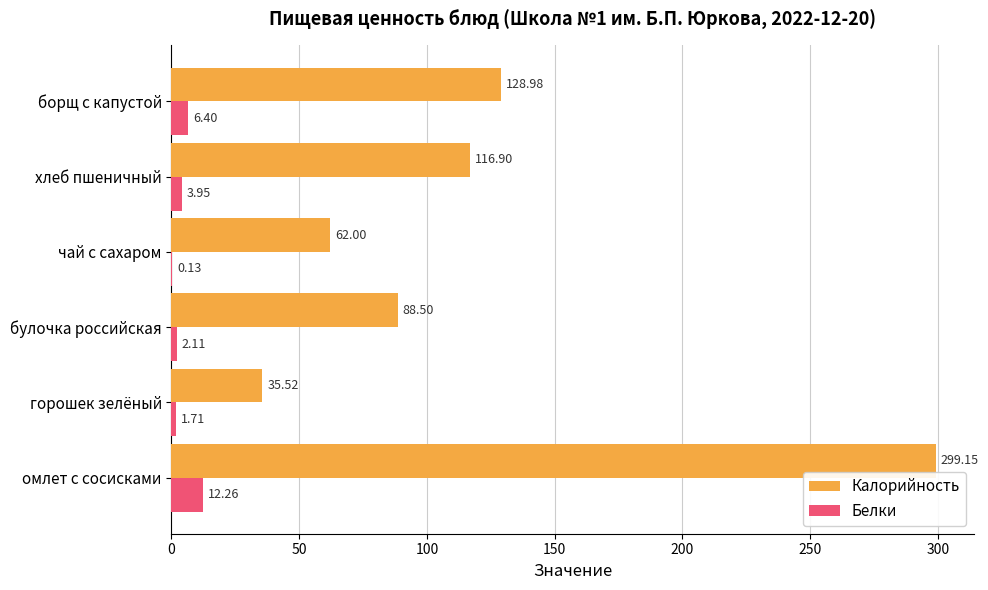

Between омлет с сосисками and чай с сахаром, which series saw the biggest shift?

Калорийность